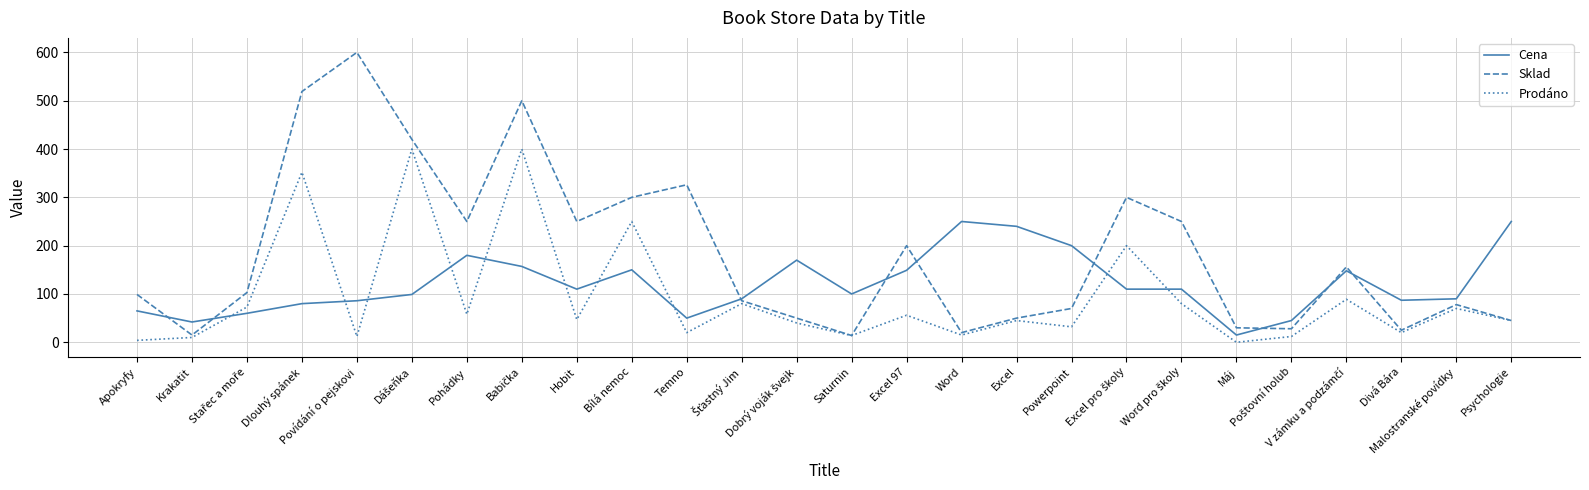

What is the minimum value for Cena?

15